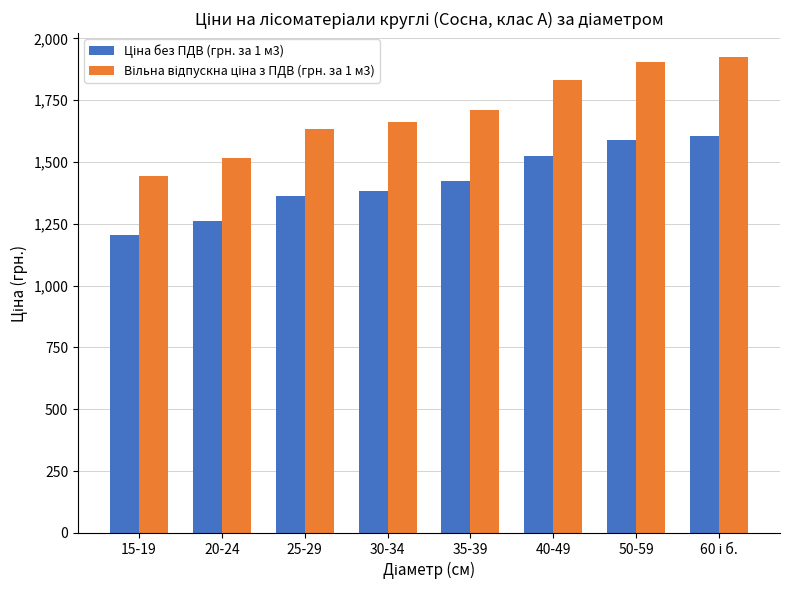

Which label corresponds to the smallest value in the chart?

15-19